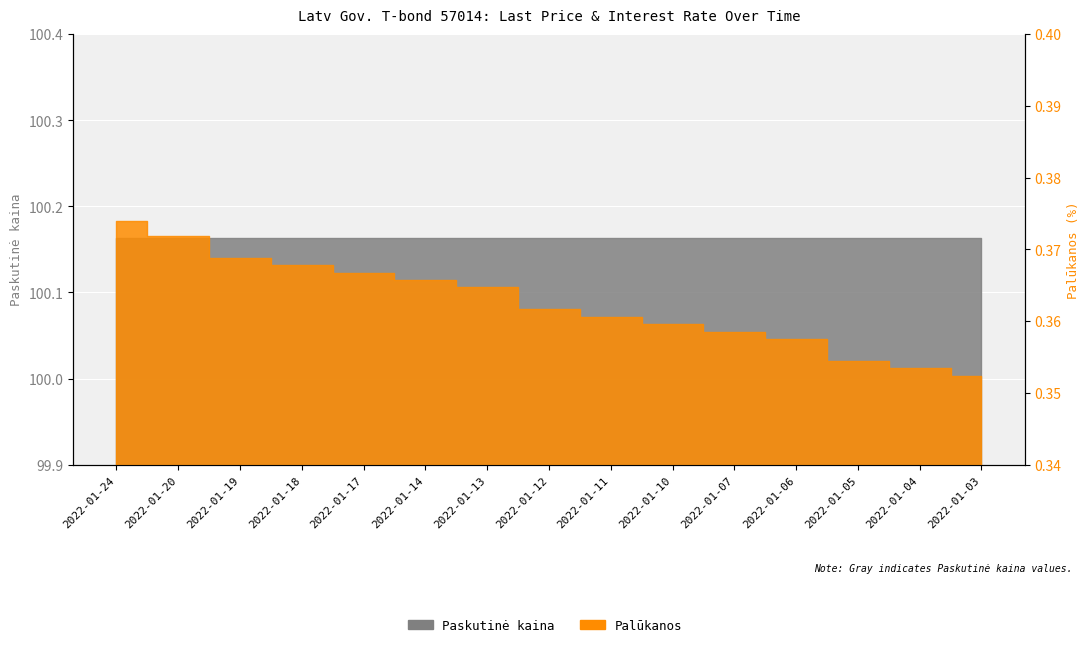

The value at 2022-01-10 is 0.4. True or false?

True